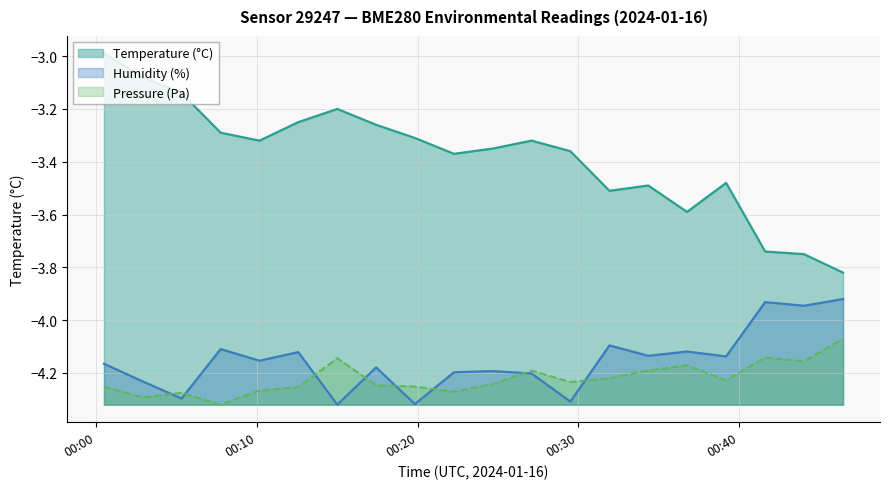

What is the value of the Humidity (%) point at the 13th from the left?

-4.3